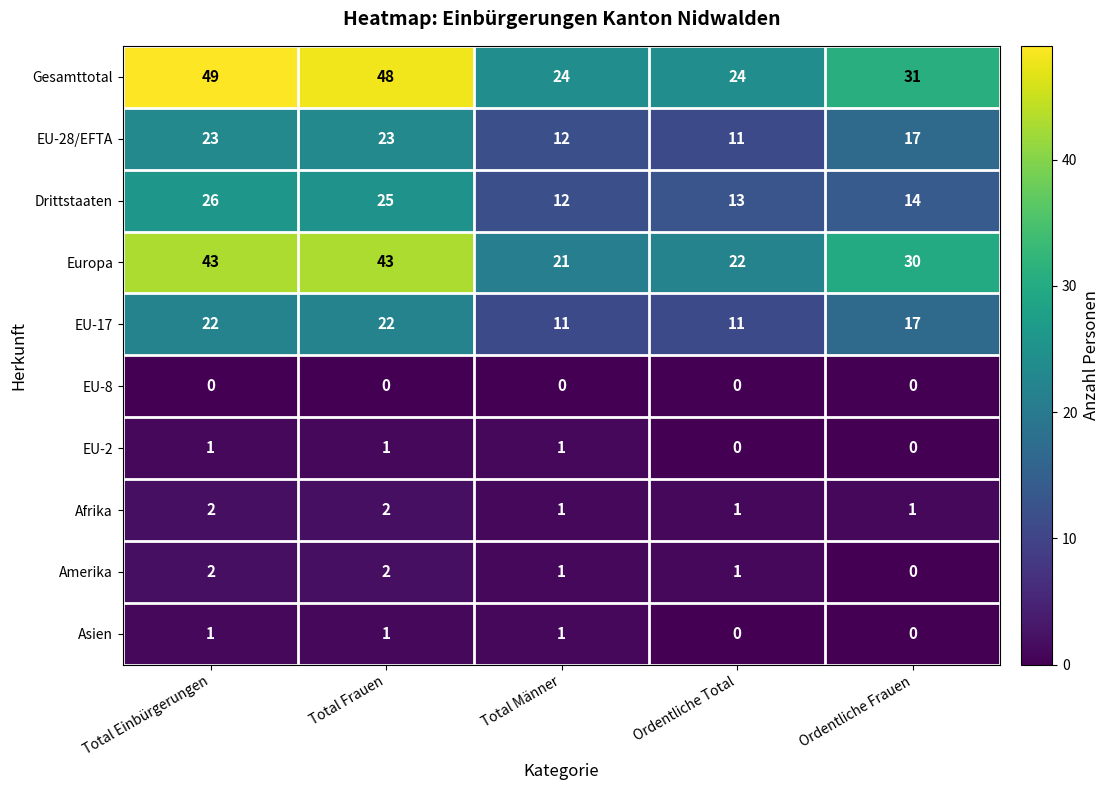

Is it true that Asien equals 0 at Ordentliche Total?

True